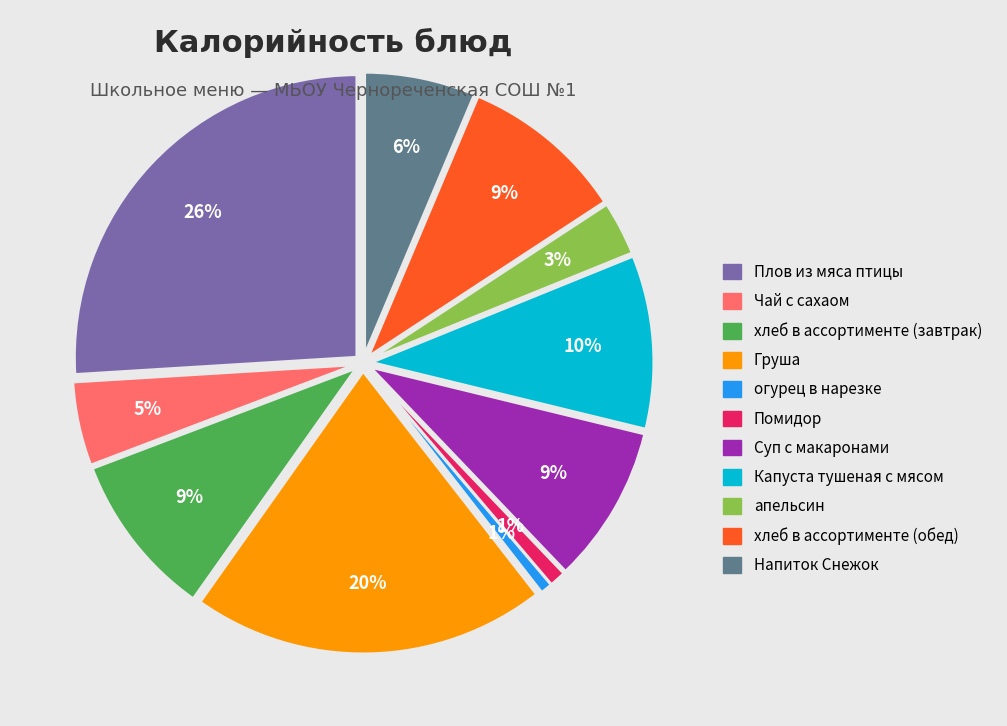

Is it true that апельсин is 3% of the pie?

True